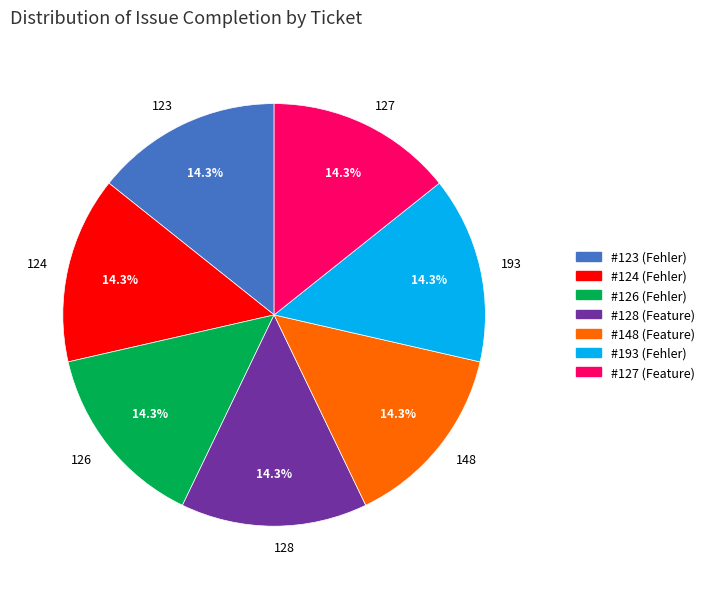

Is it true that 128 is 14% of the pie?

True